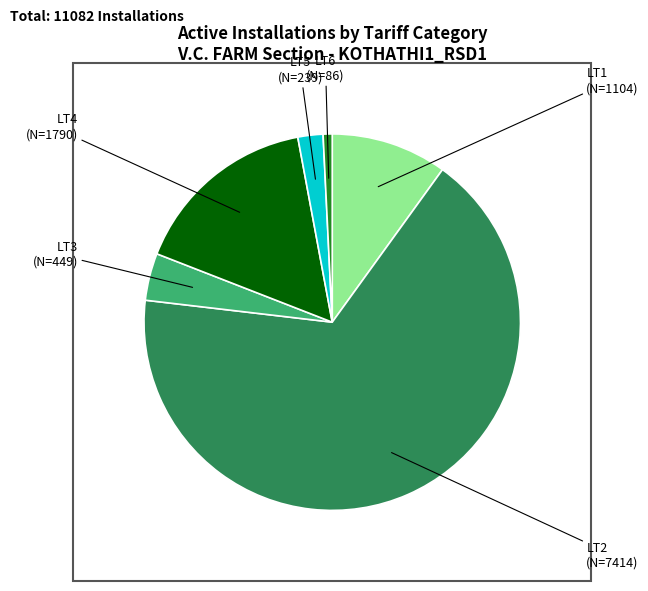

How many segments does this pie chart have?

6